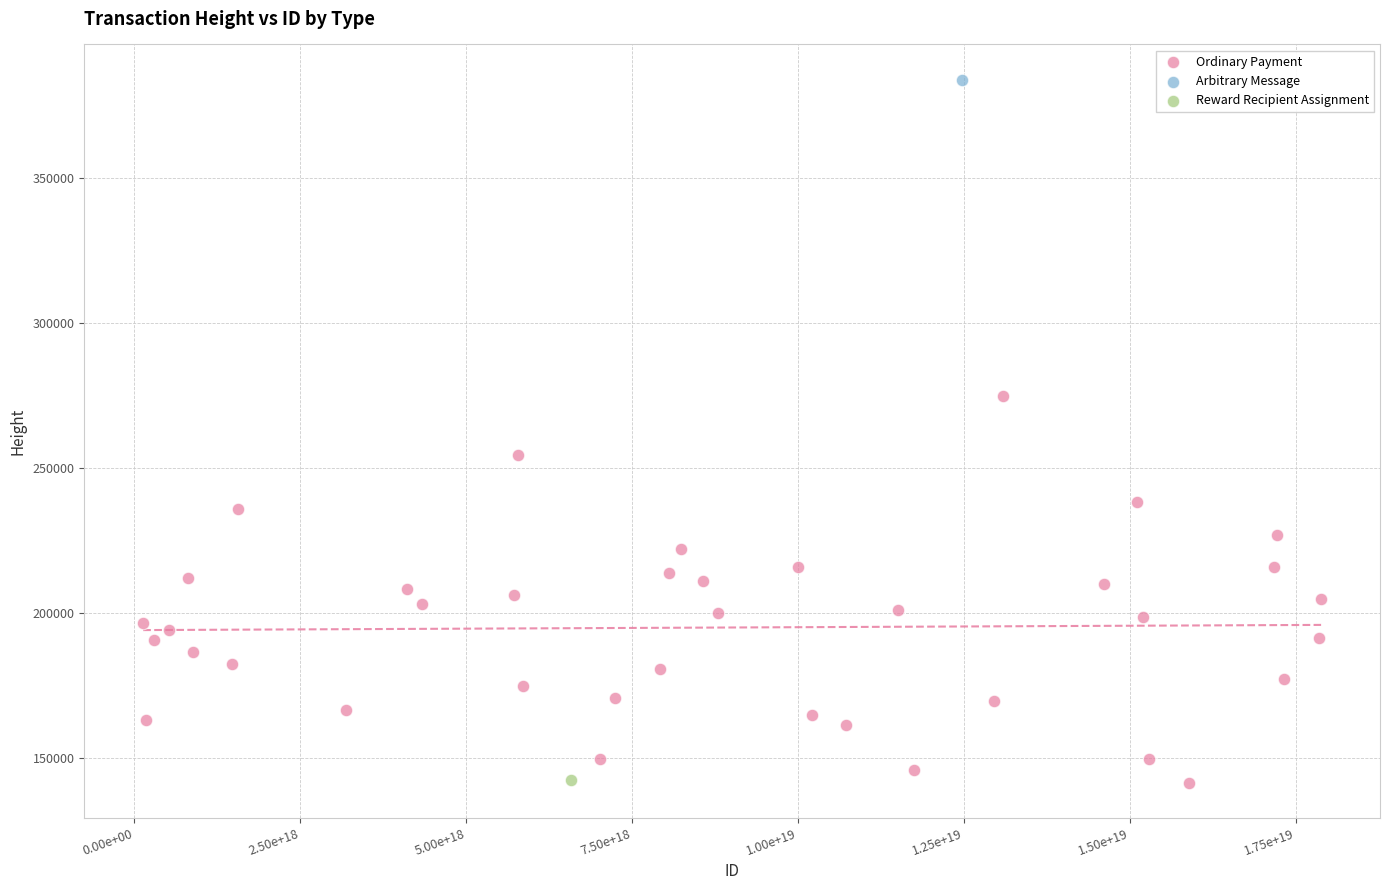

What are all the series names shown in the legend?

Ordinary Payment, Arbitrary Message, Reward Recipient Assignment